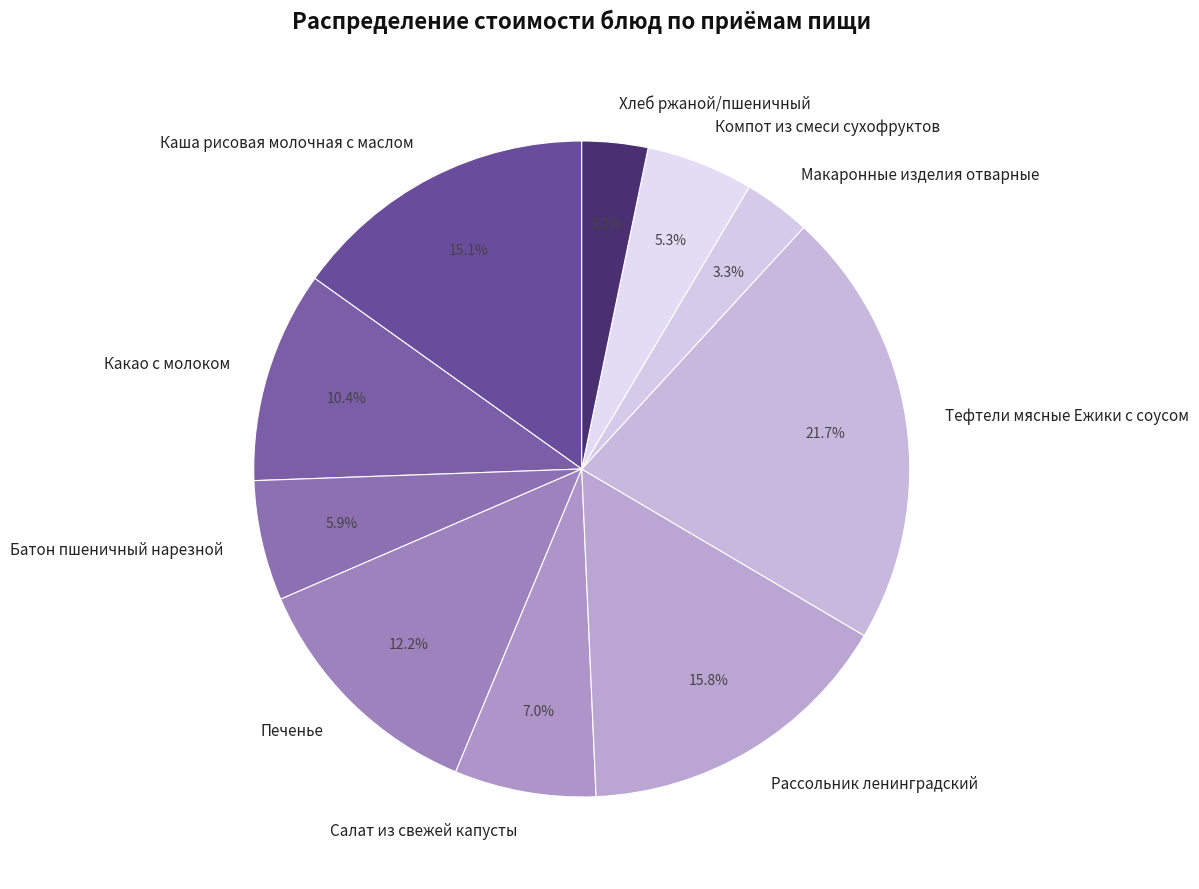

True or false: Хлеб ржаной/пшеничный accounts for 3% of the total.

True